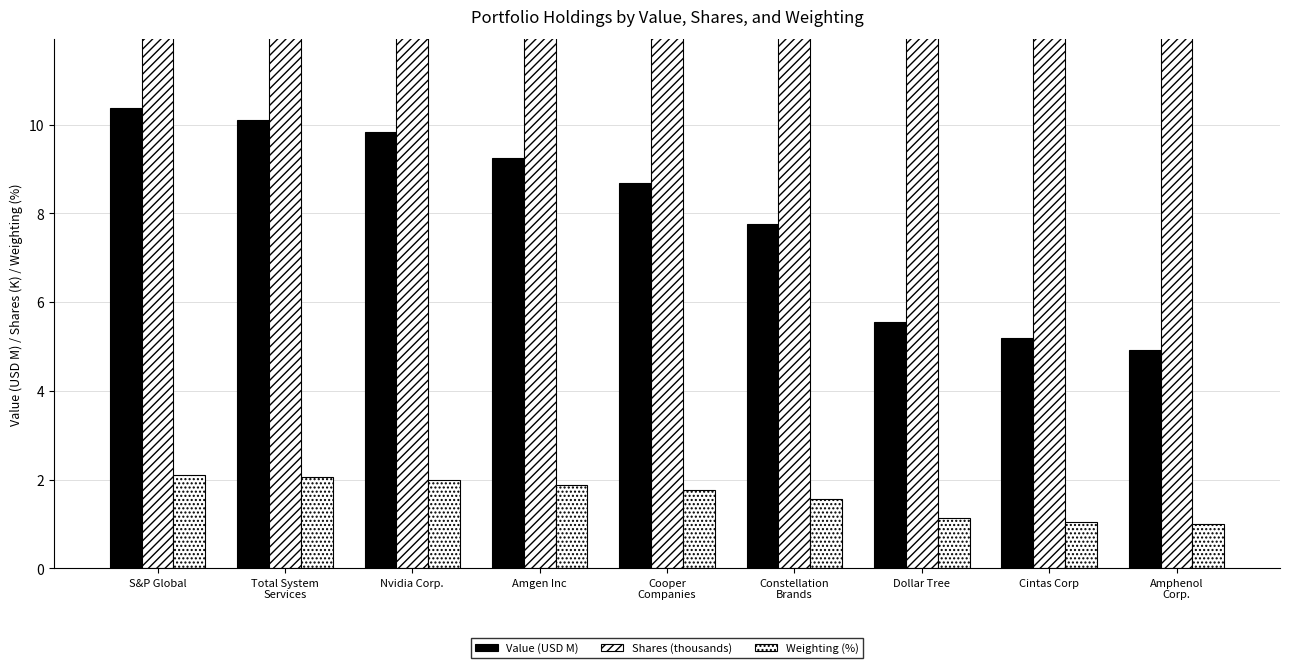

Which label corresponds to the smallest value in the chart?

Amphenol
Corp.